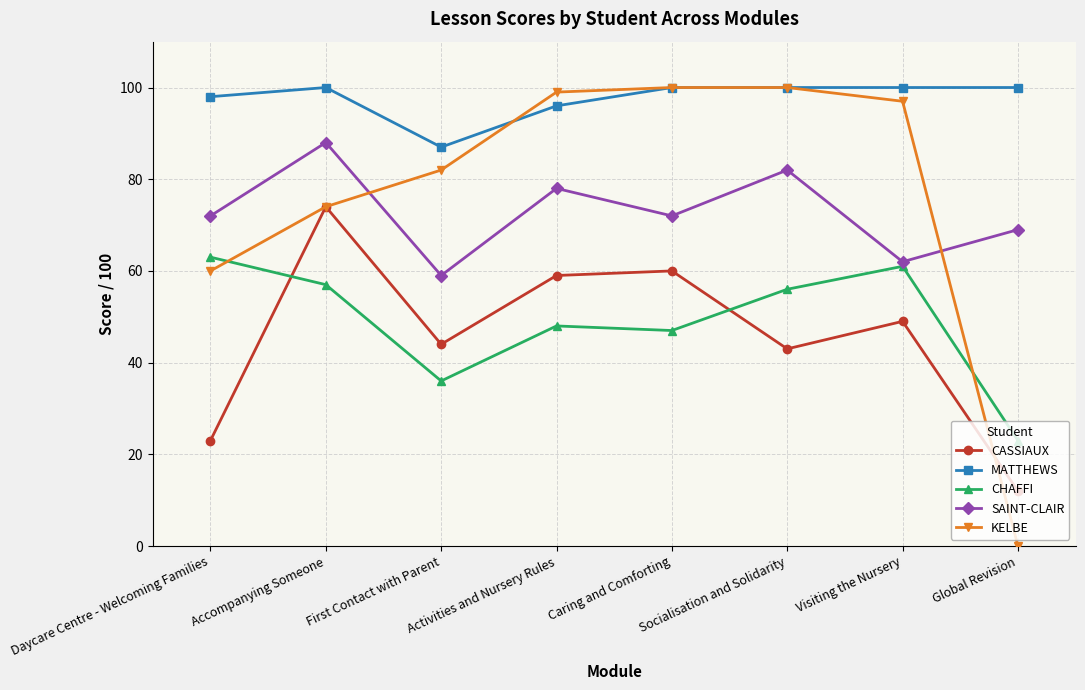

How many values in the CHAFFI series are below 56?

4